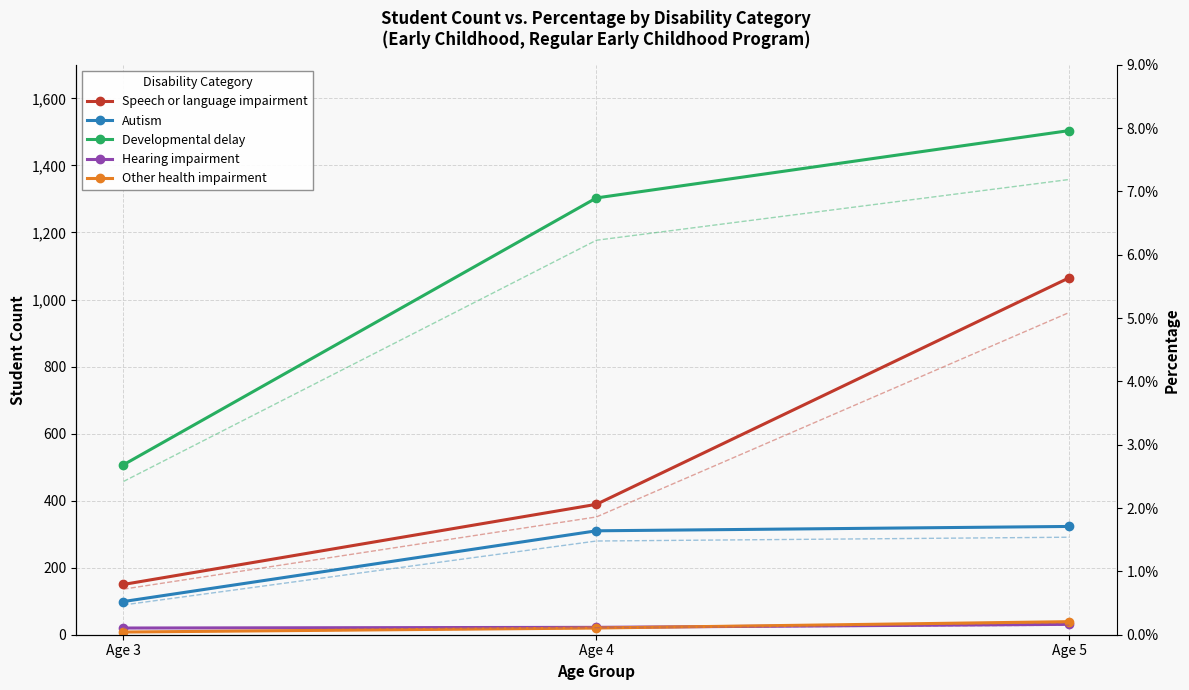

What is the spread (max minus min) of values at Age 4?

1283